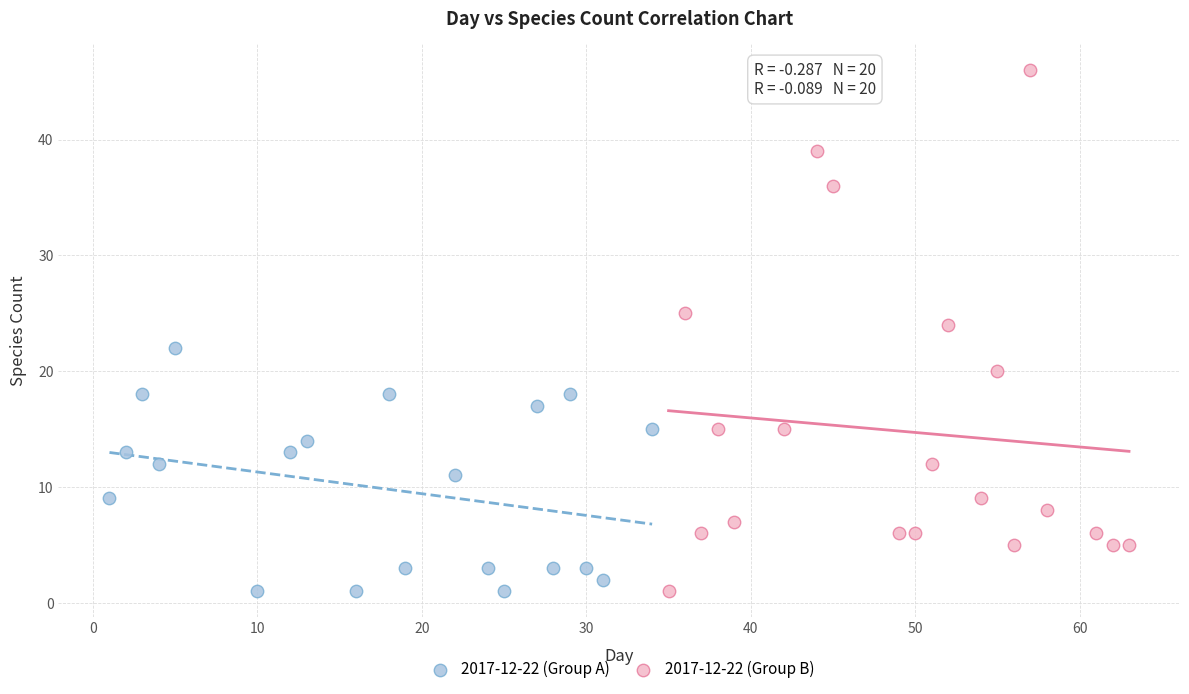

What are all the series names shown in the legend?

2017-12-22 (Group A), 2017-12-22 (Group B)